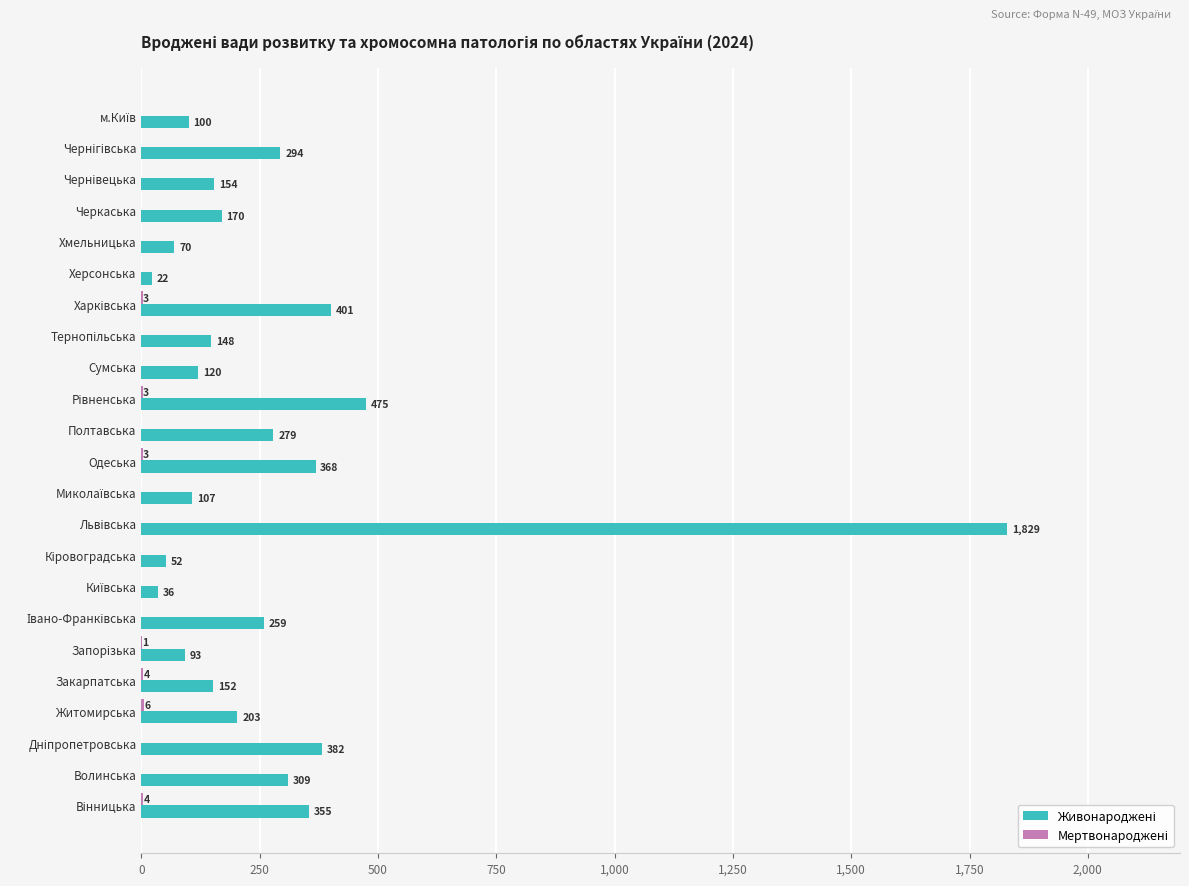

What is the maximum value shown in the chart?

1829